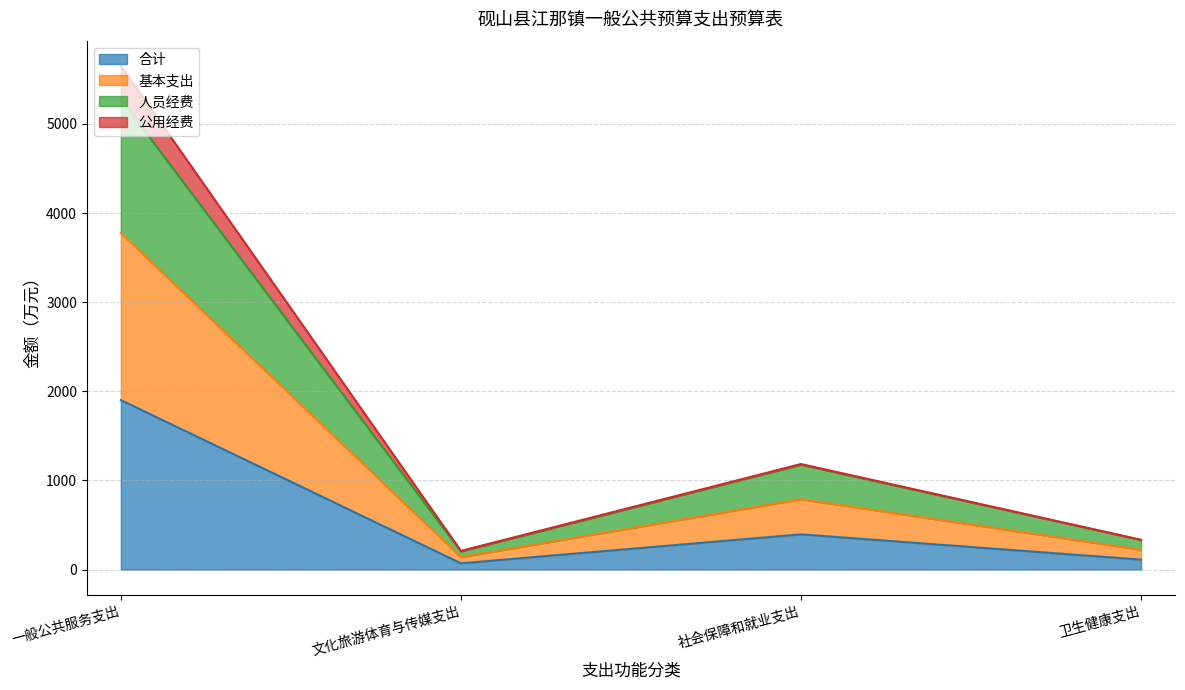

At which label does 合计 reach its peak?

一般公共服务支出